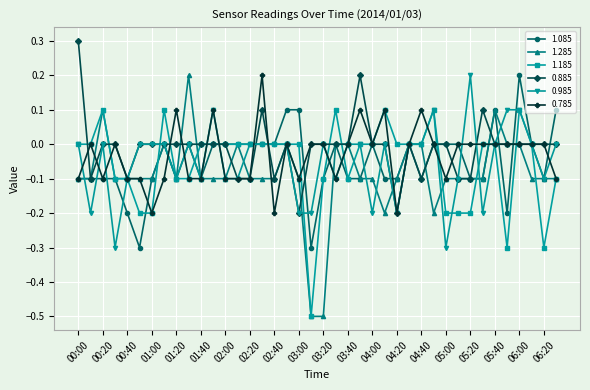

True or false: 1.185 has more than 0 points higher than both neighbors.

True